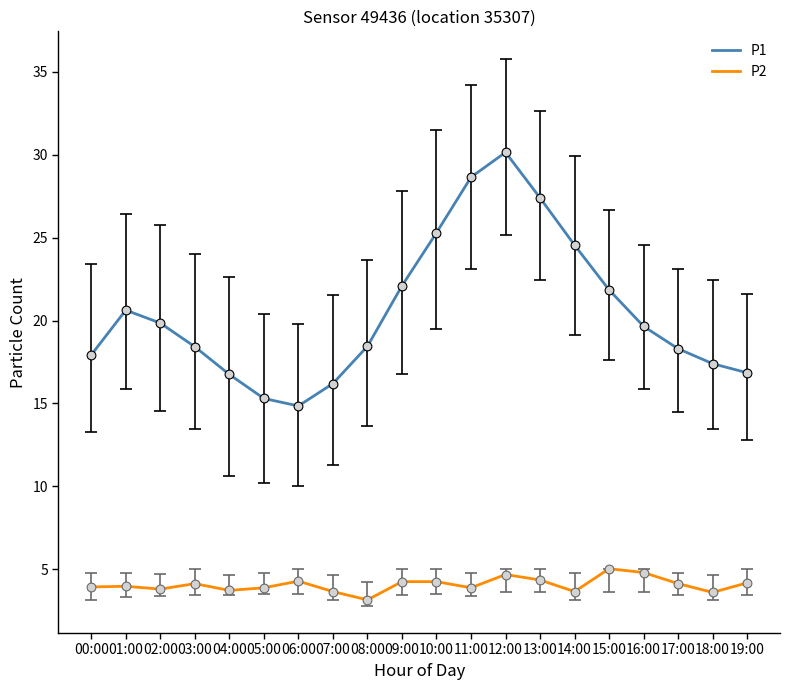

What is the spread (max minus min) of values at 15:00?

16.8